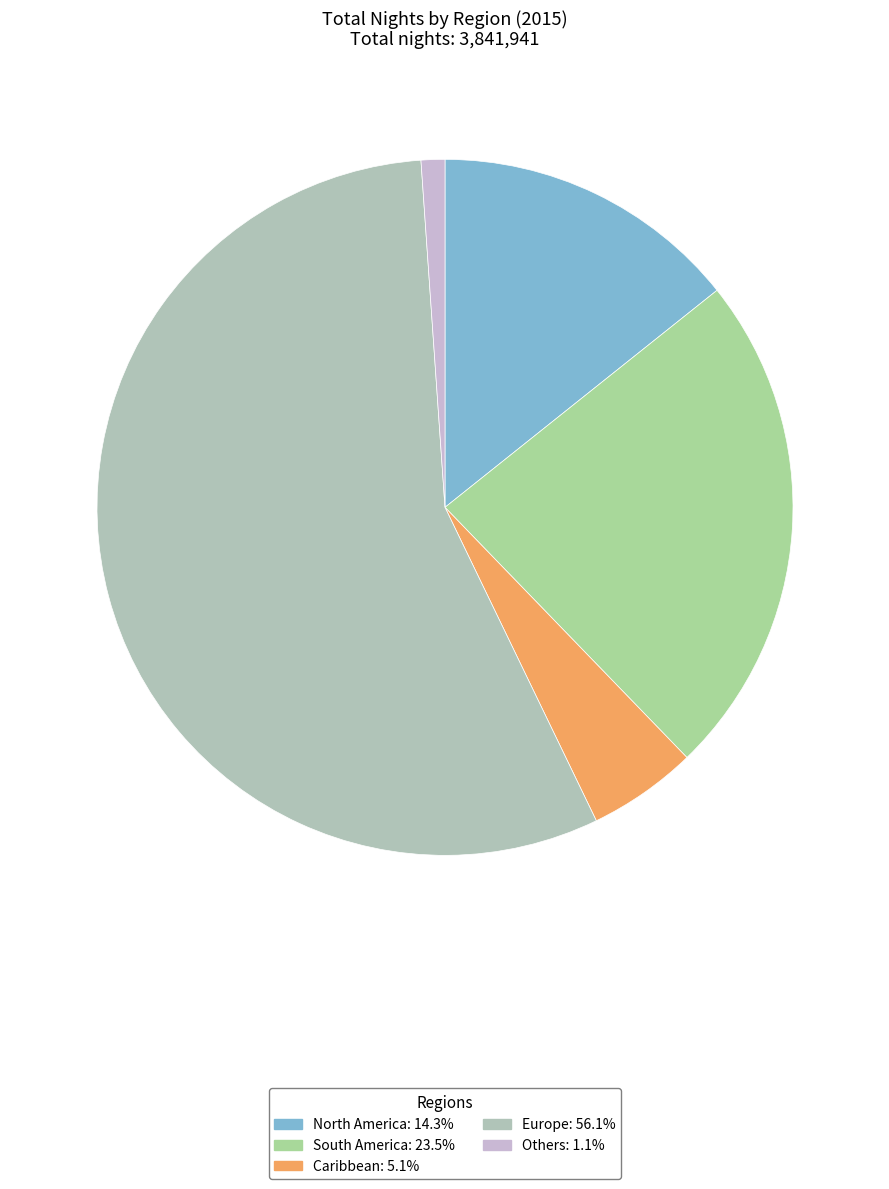

Count the number of slices in the pie.

5